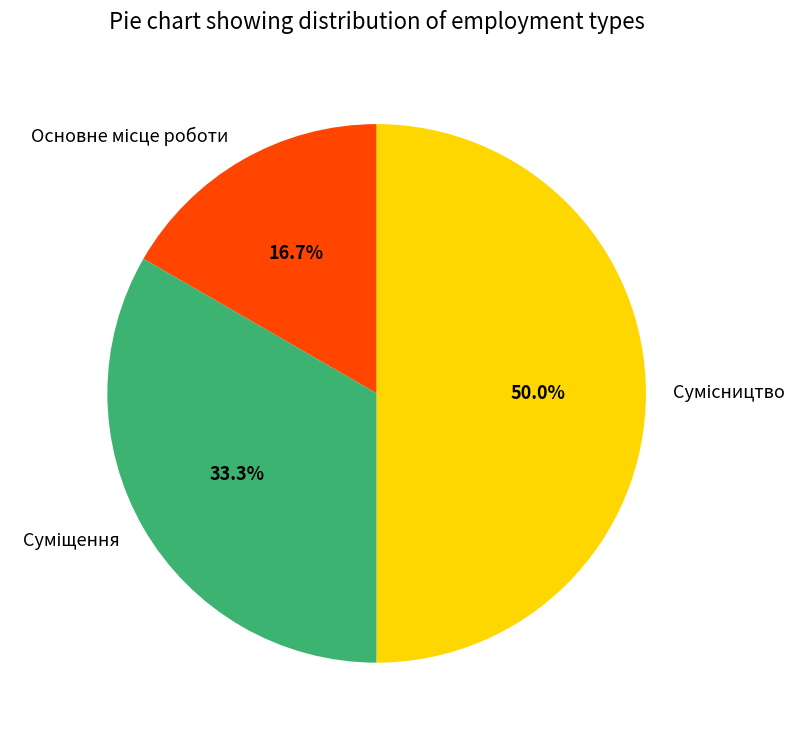

How many slices are in this pie chart?

3